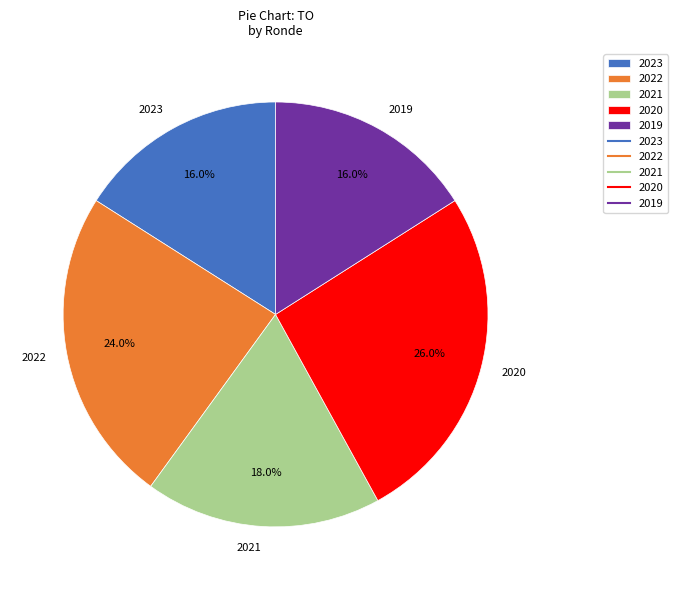

What is the largest slice in the pie chart?

2020